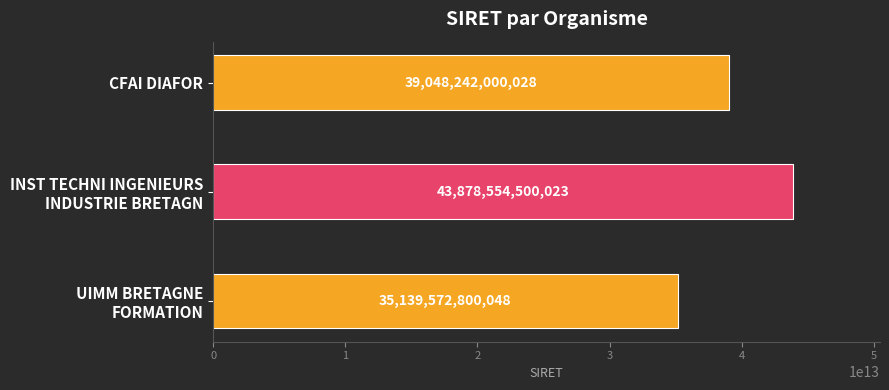

True or false: the data shows 39048242000028 at CFAI DIAFOR.

True